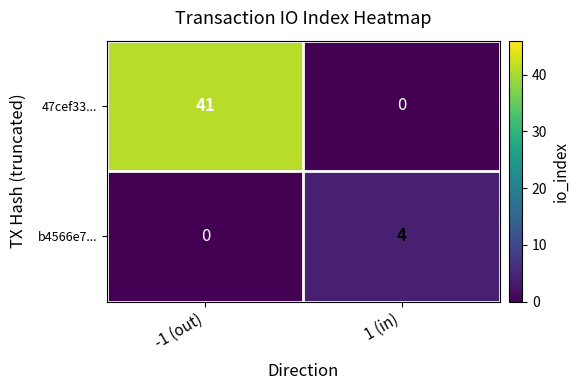

How many series are shown in this chart?

2